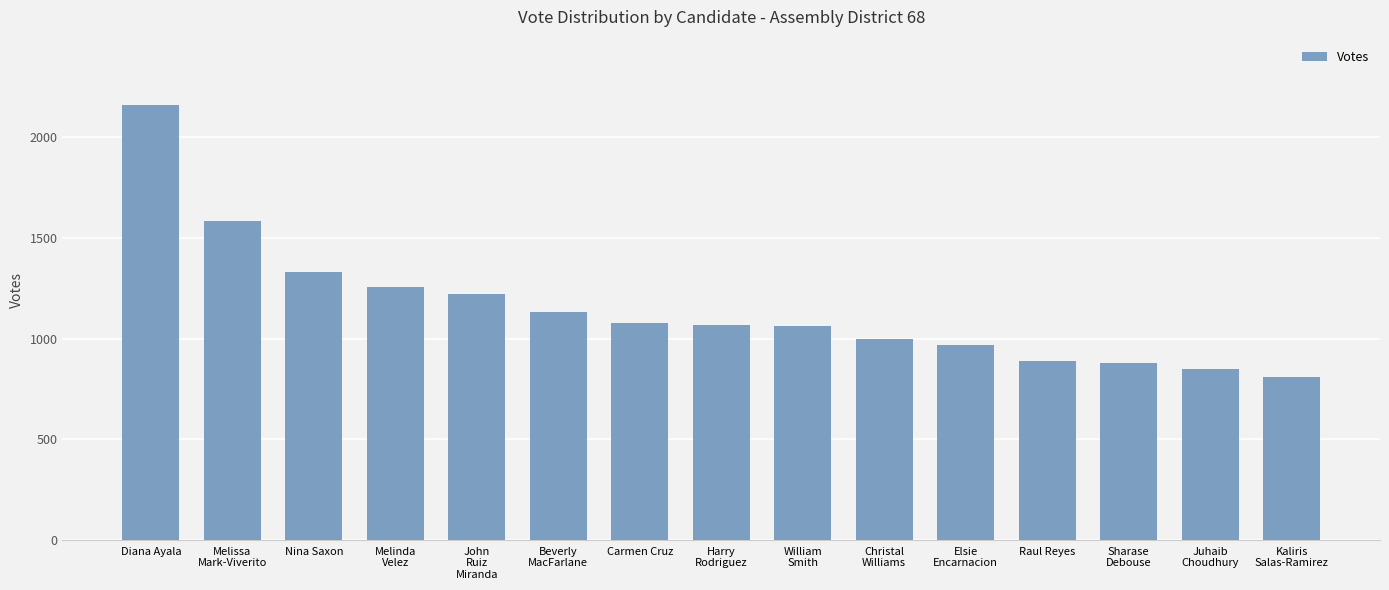

What is the sum of the values at John
Ruiz
Miranda and Christal
Williams?

2221